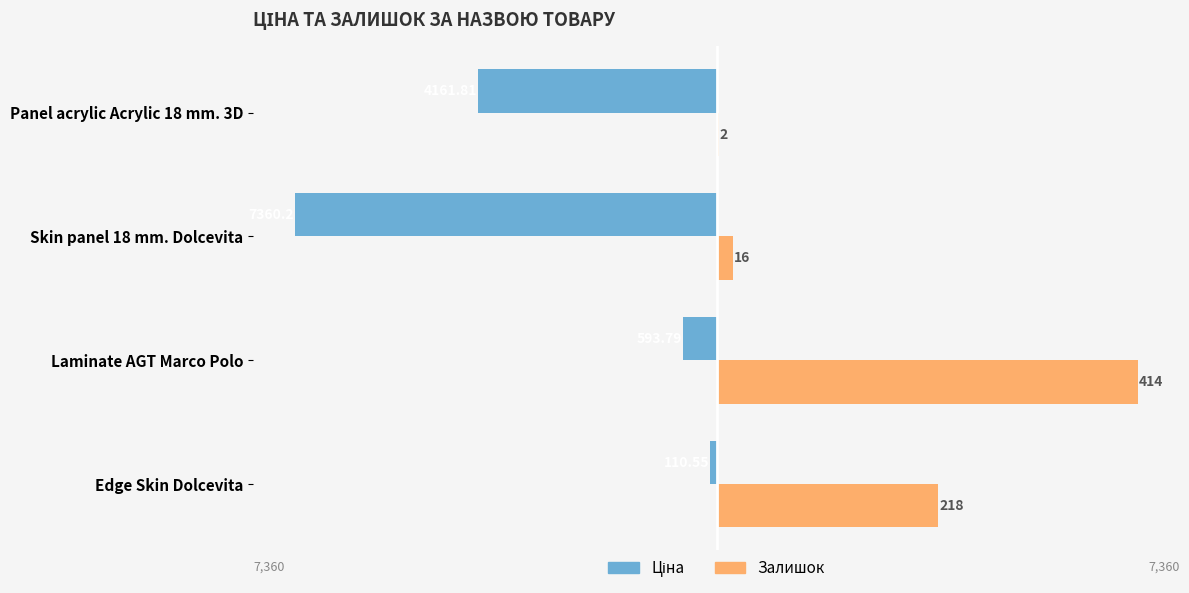

How many data points in Ціна are less than -593?

3